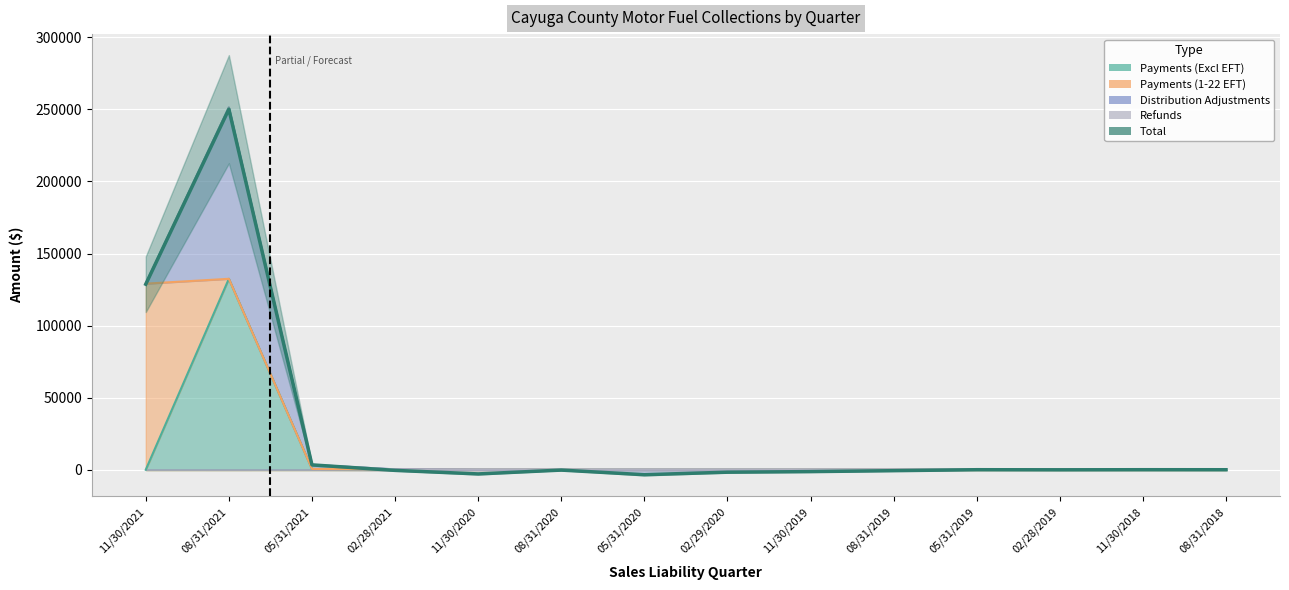

What is the difference between the maximum and minimum values in the Refunds series?

251332.2